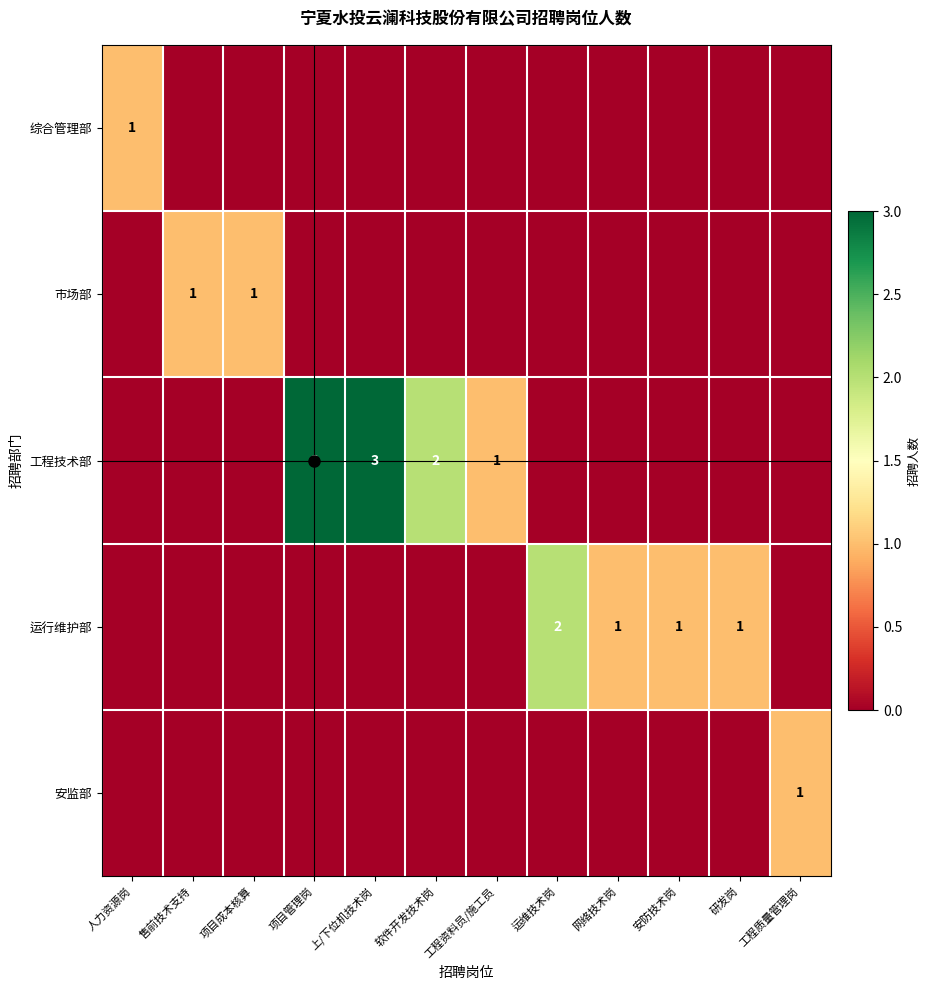

Is it true that 市场部 equals 1 at 售前技术支持?

True